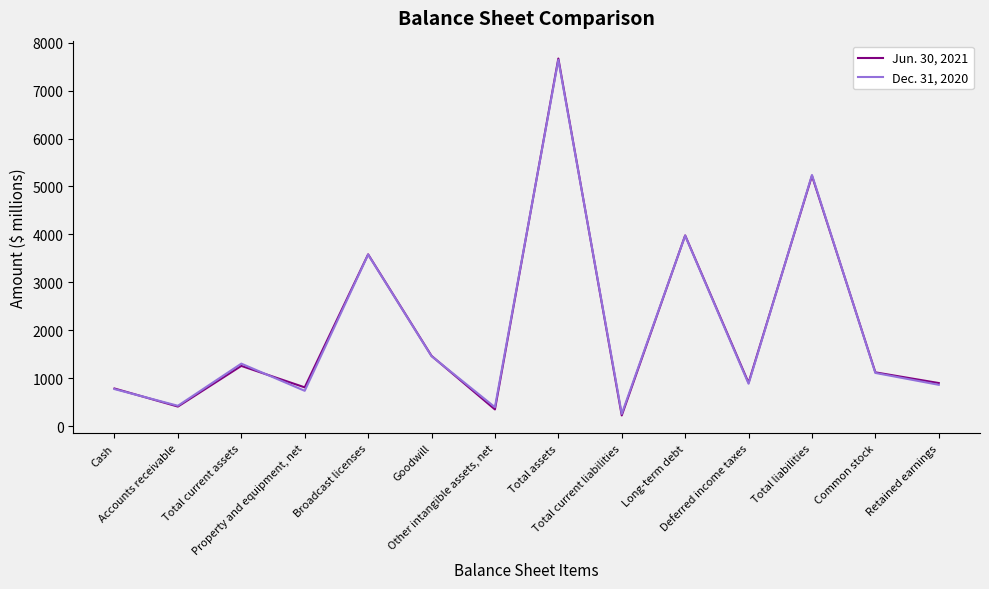

What is the maximum value for Jun. 30, 2021?

7670